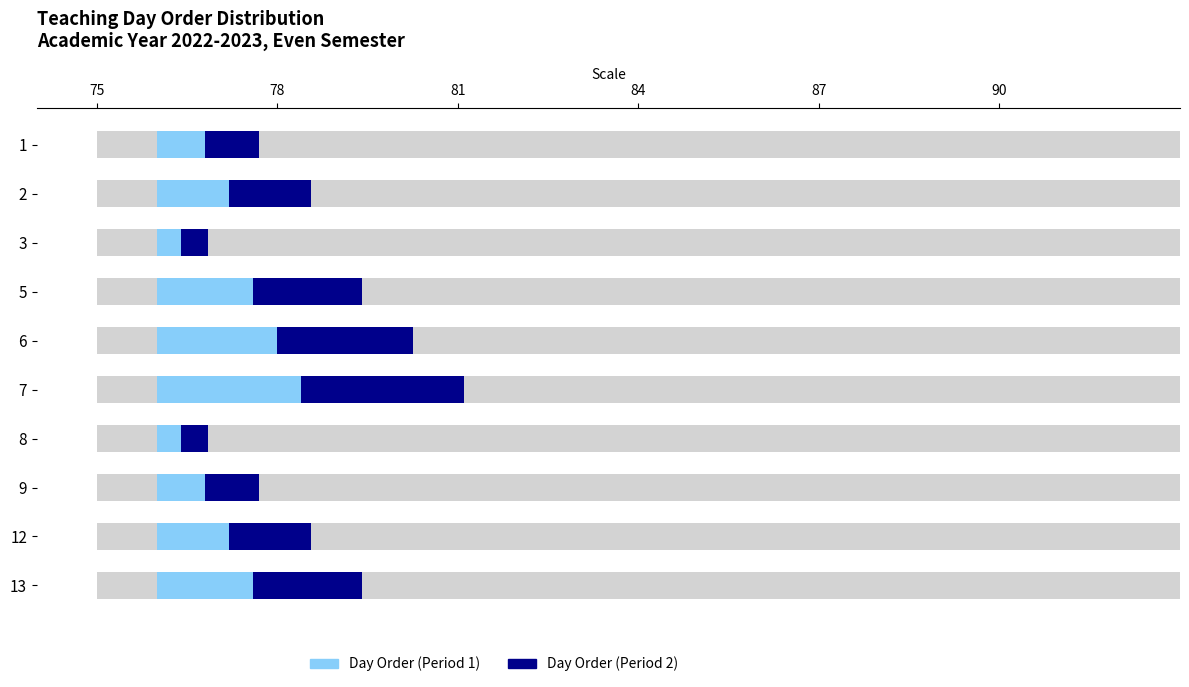

The value of Day Order (Period 2) at 2 is 2.2. True or false?

False